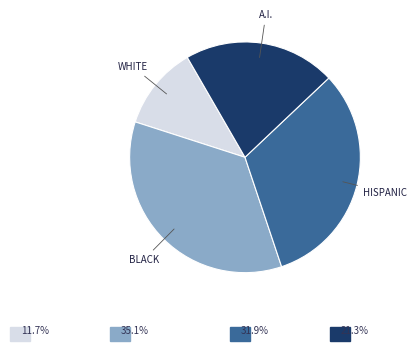

Is there any slice that represents more than half of the pie?

No